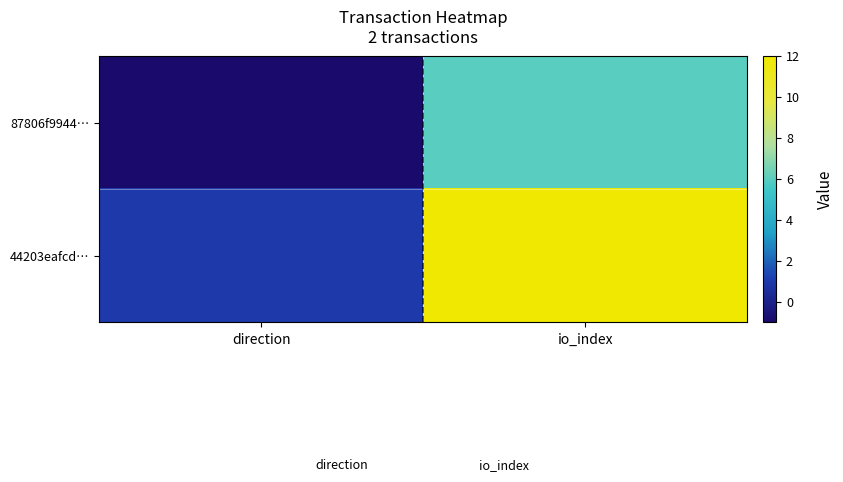

What is the total value across all series at io_index?

18